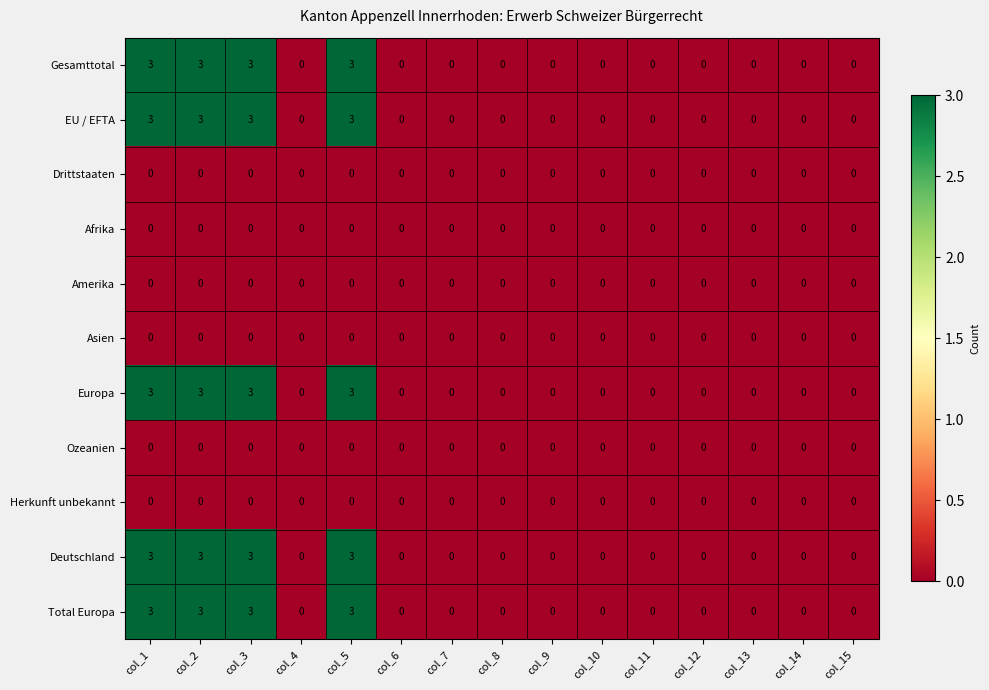

True or false: Gesamttotal has a value of 1 at col_6.

False